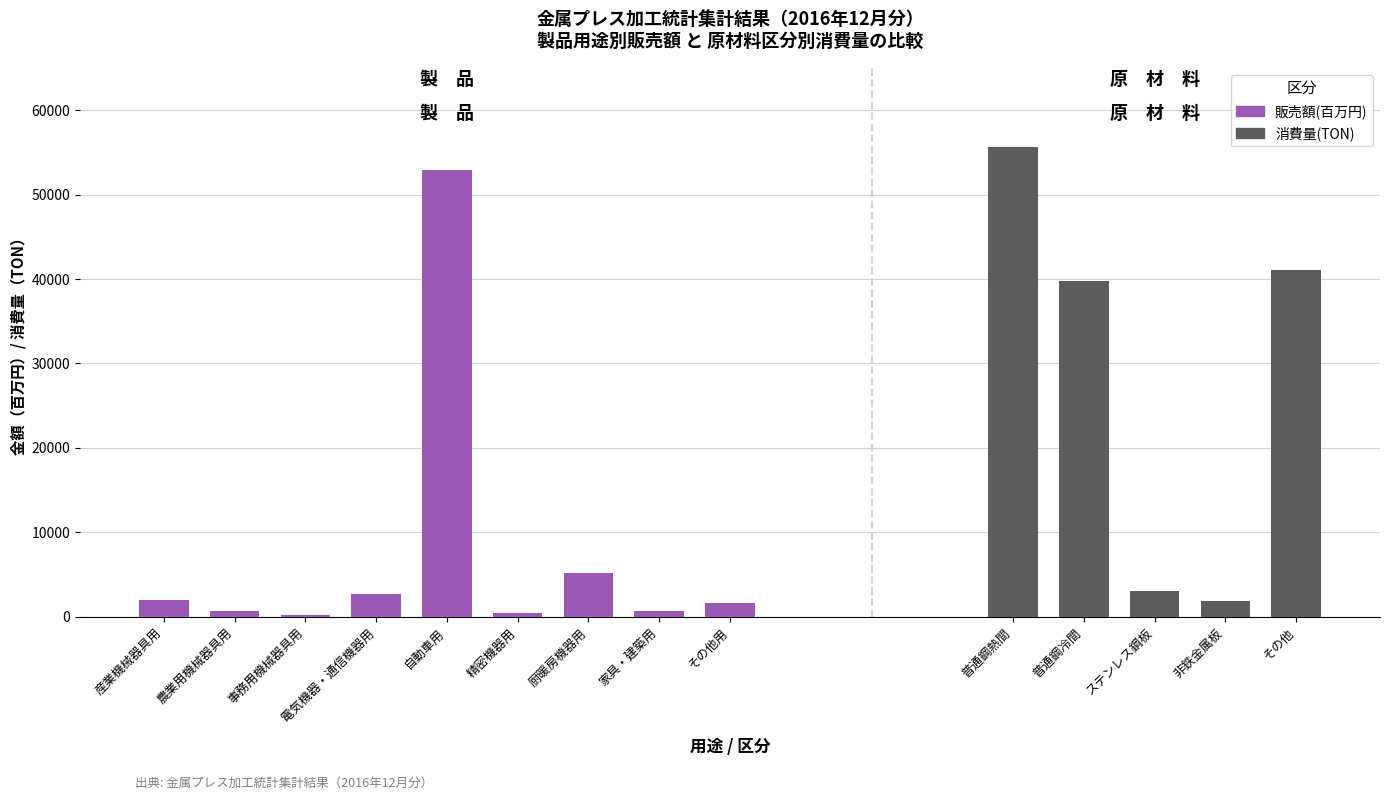

The chart shows a value of 2001 at 産業機械器具用. True or false?

True